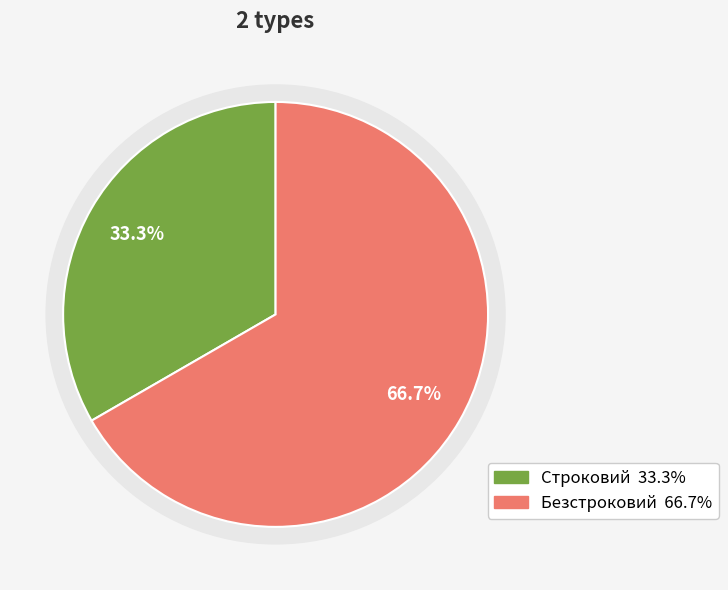

Is there a majority slice in this chart?

Yes